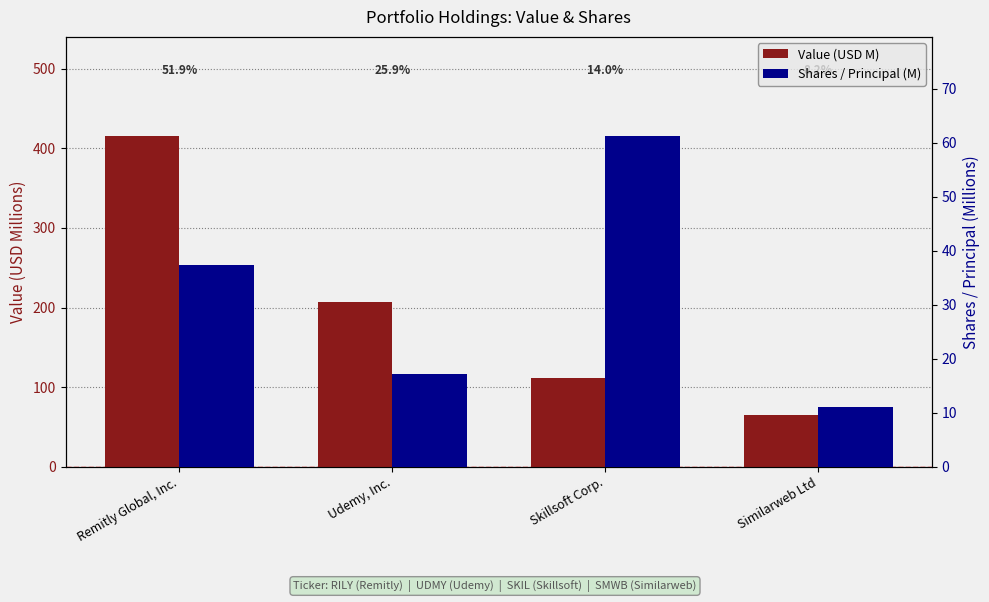

How many values in the Shares / Principal (M) series exceed 37?

2